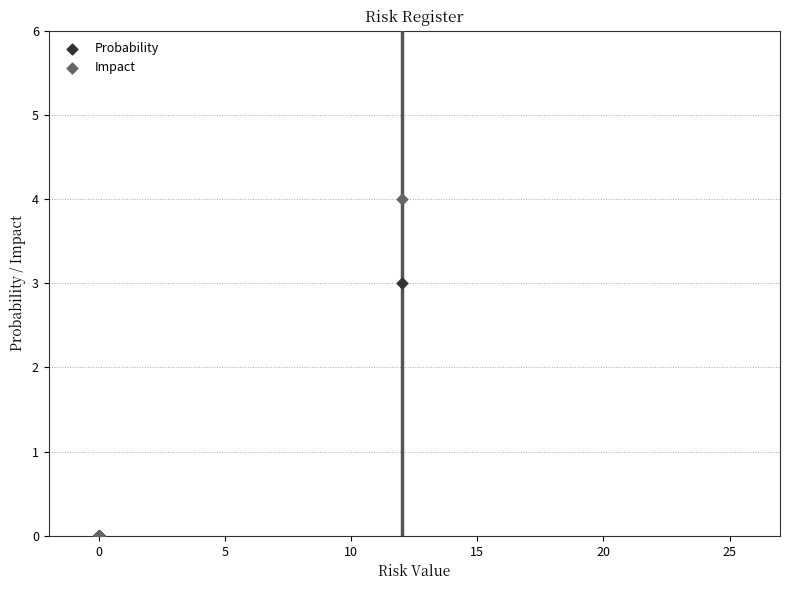

Across all series, what Y value is closest to 2?

3